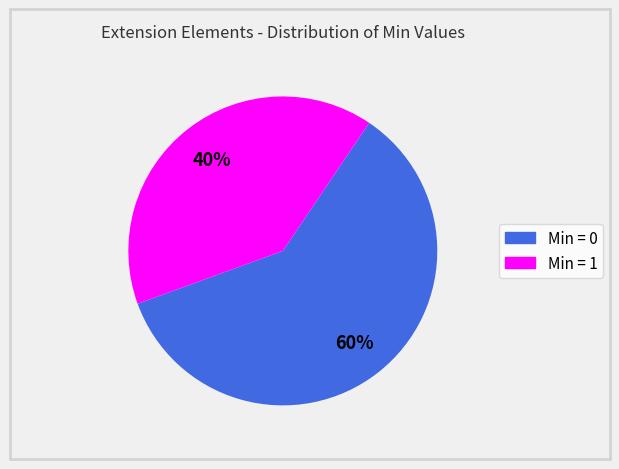

How many segments does this pie chart have?

2